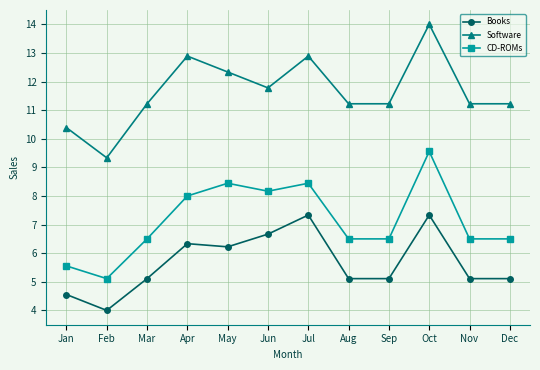

The value of Software at Sep is 11.2. True or false?

True